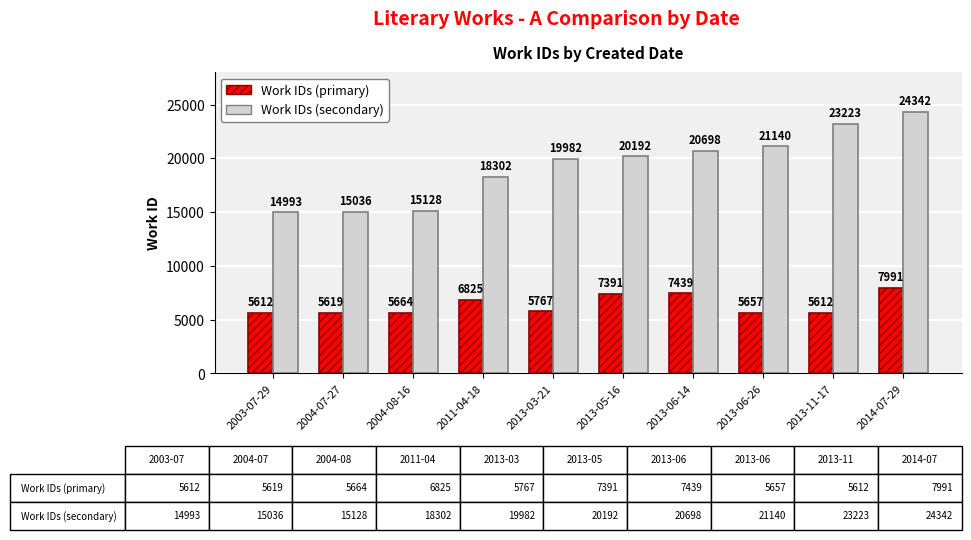

How many bars are there in each group?

2